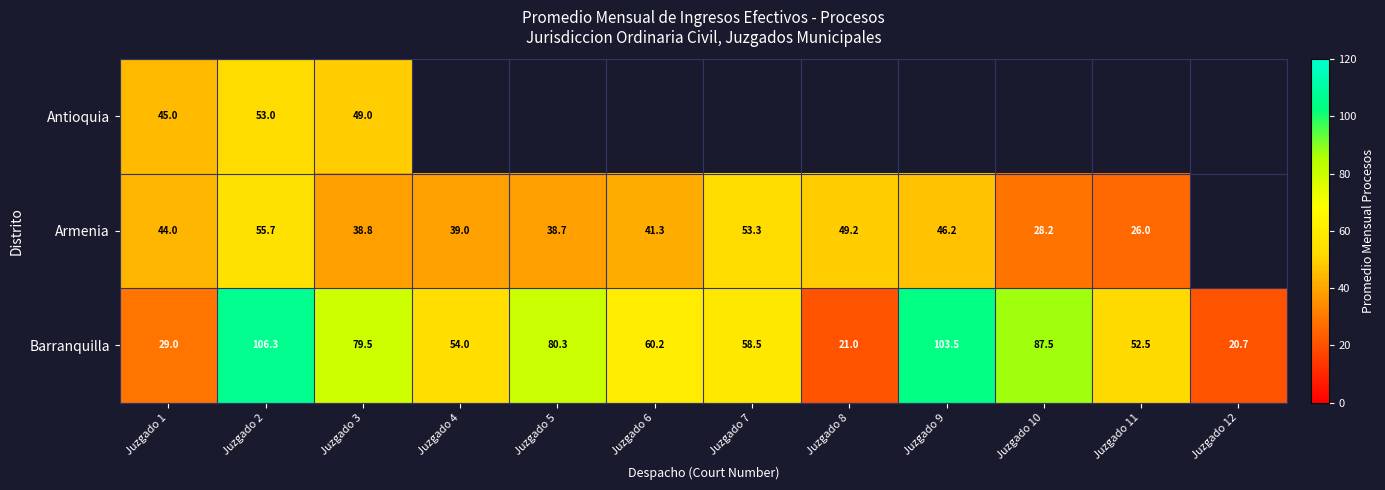

At which category is the sum across all series the highest?

Juzgado 2